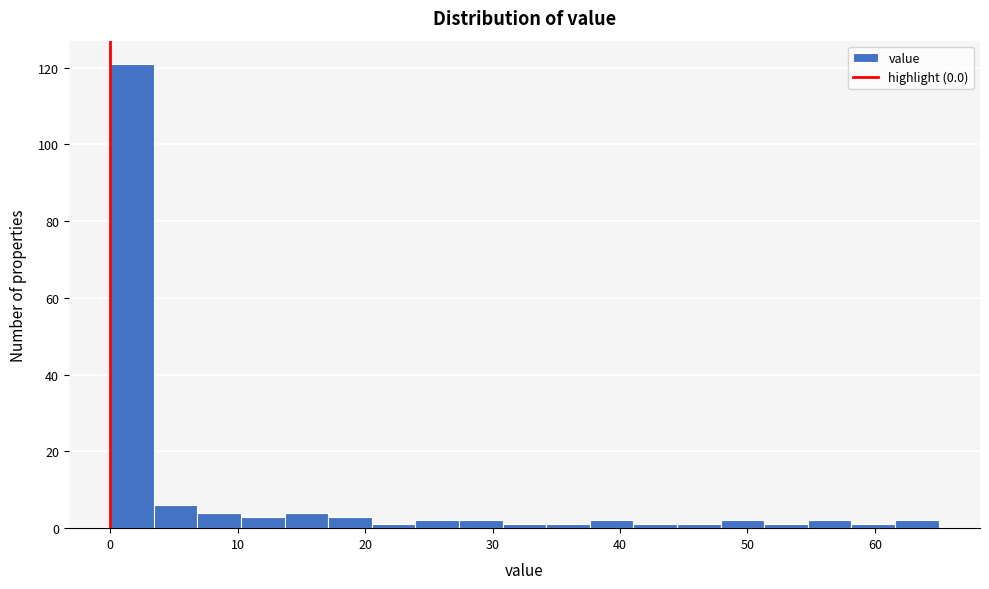

Read against the x-axis, roughly where is the centre of the tallest bar?

2